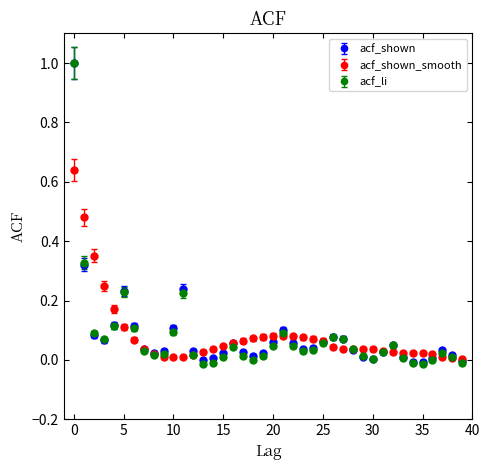

Which series has the largest range (max minus min)?

acf_li